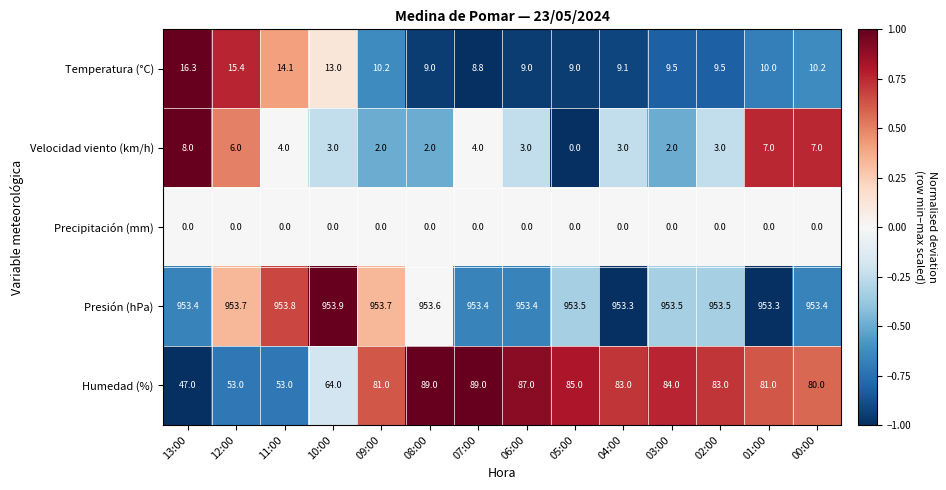

Read the Temperatura (°C) value at 06:00.

9.0